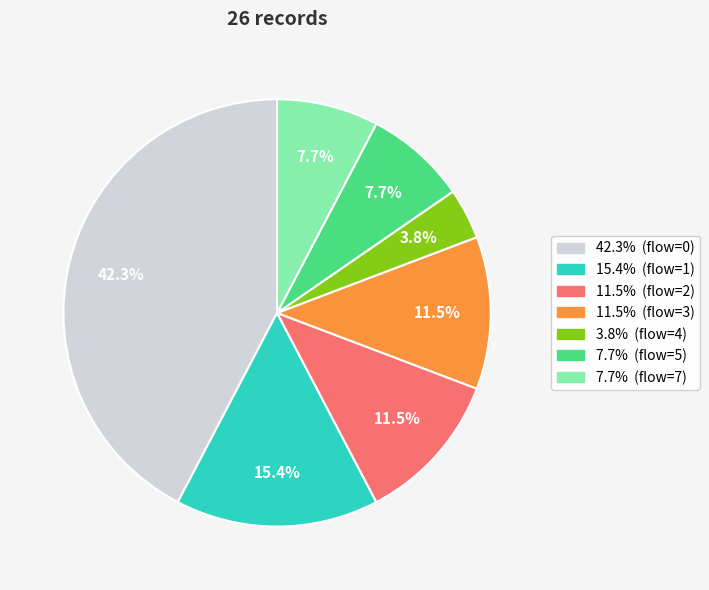

Does any single category account for the majority?

No